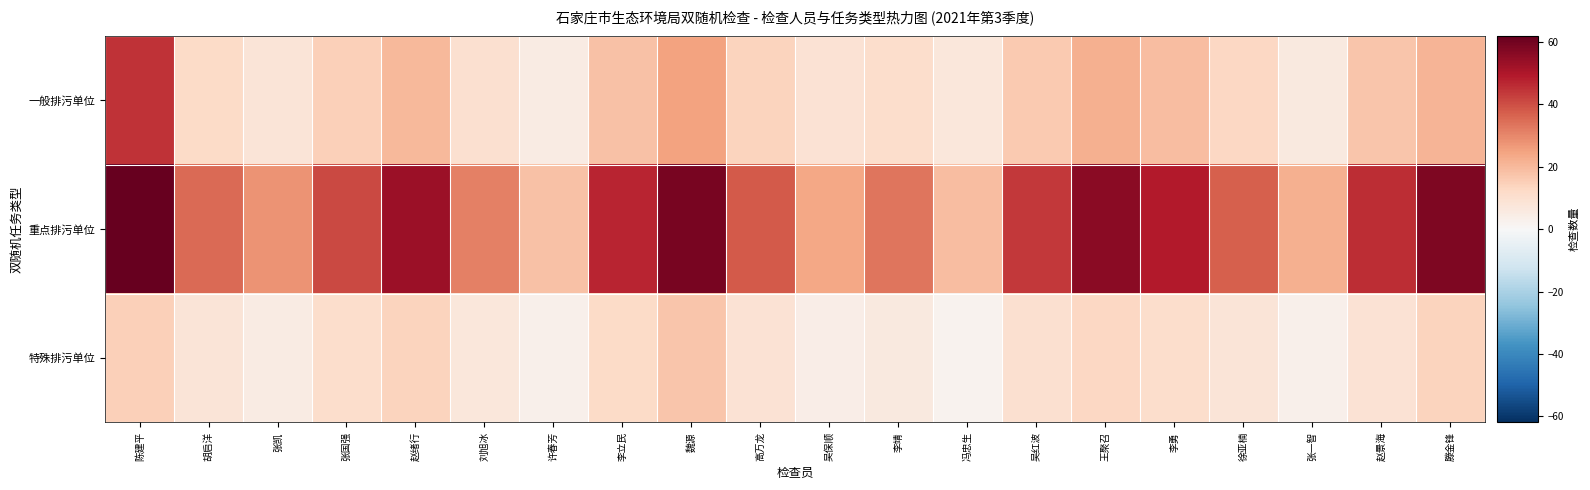

Which label corresponds to the smallest value in the chart?

冯忠生